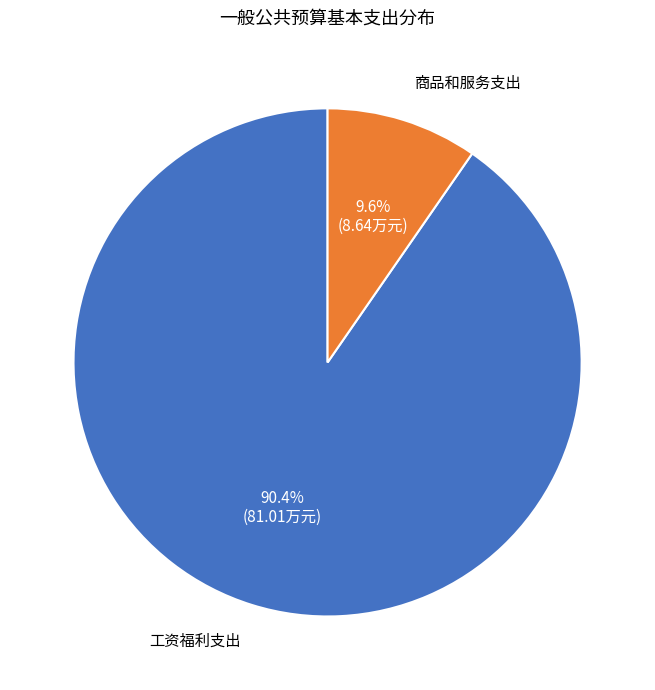

Is there a majority slice in this chart?

Yes